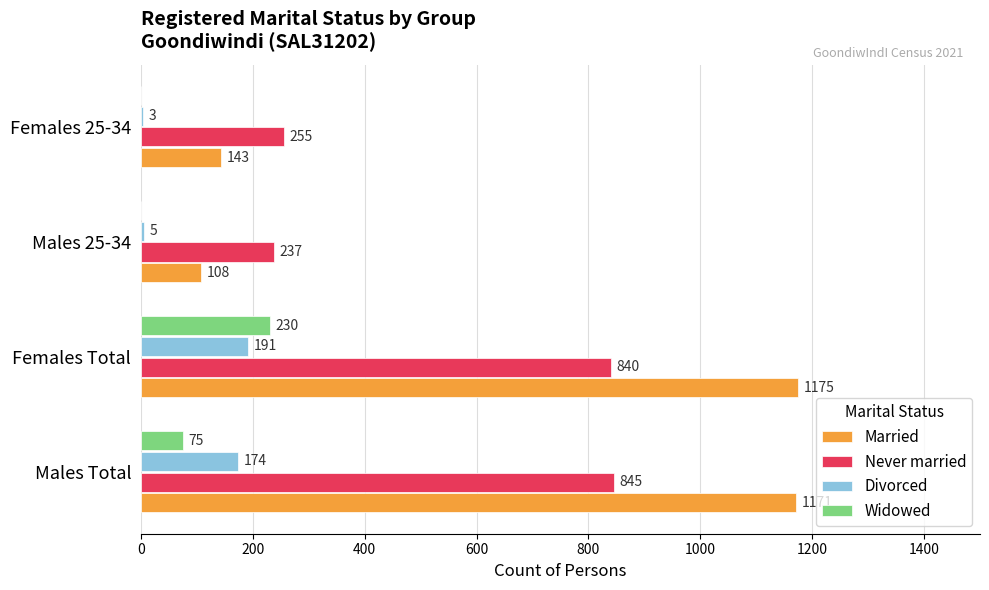

What is the greatest value displayed?

1175